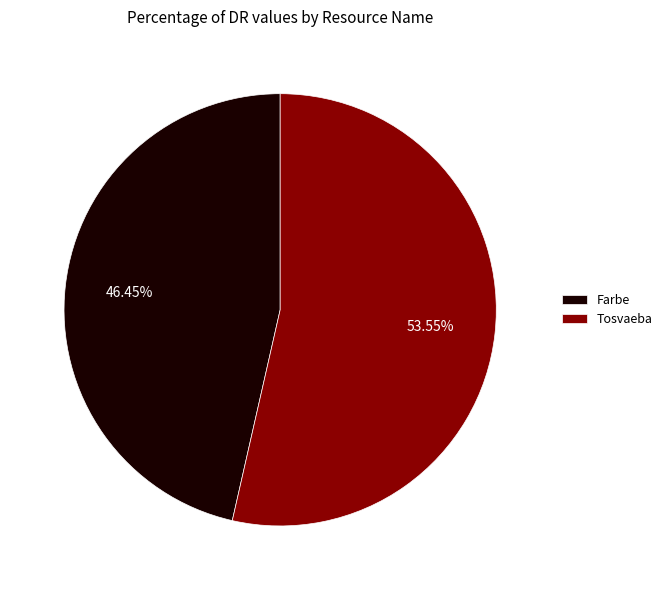

To the nearest percent, what is the difference between the largest and smallest slice percentages?

7%